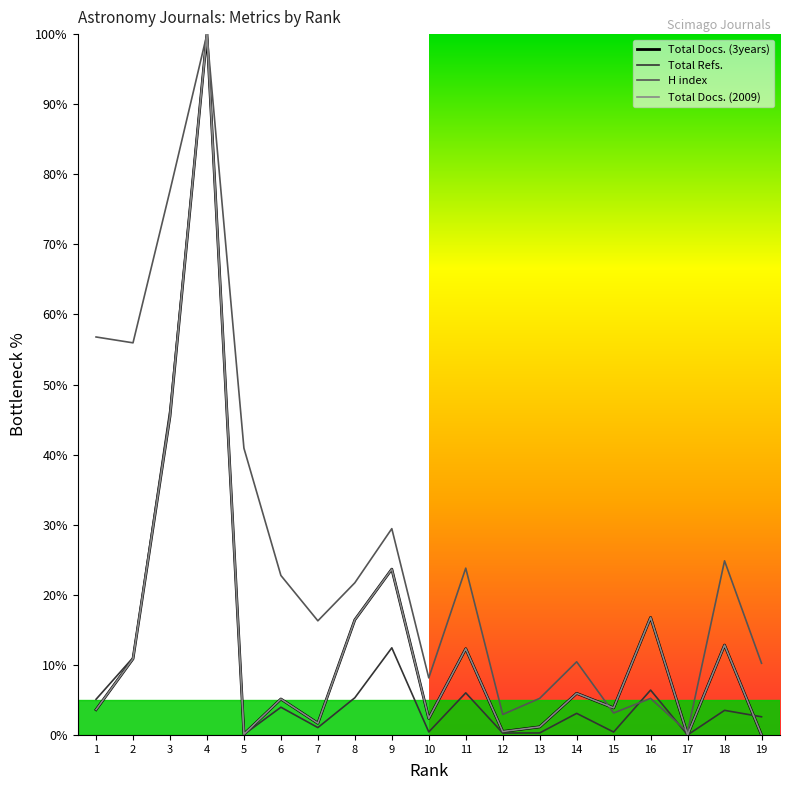

What is the difference between the maximum and second lowest values in the Total Docs. (3years) series?

100.0